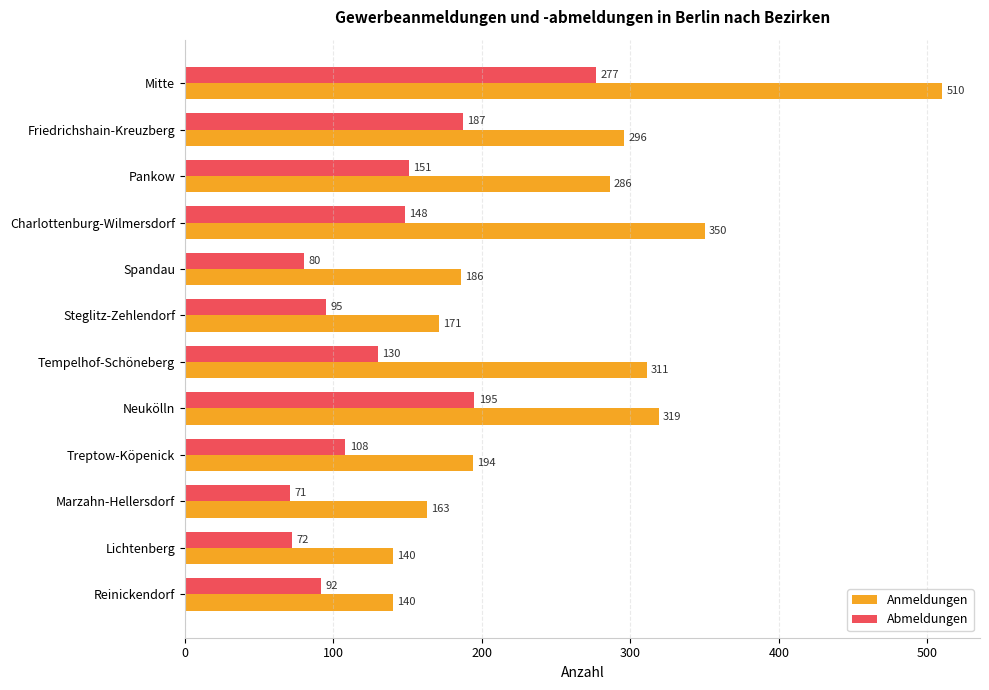

True or false: Abmeldungen has a value of 95 at Steglitz-Zehlendorf.

True